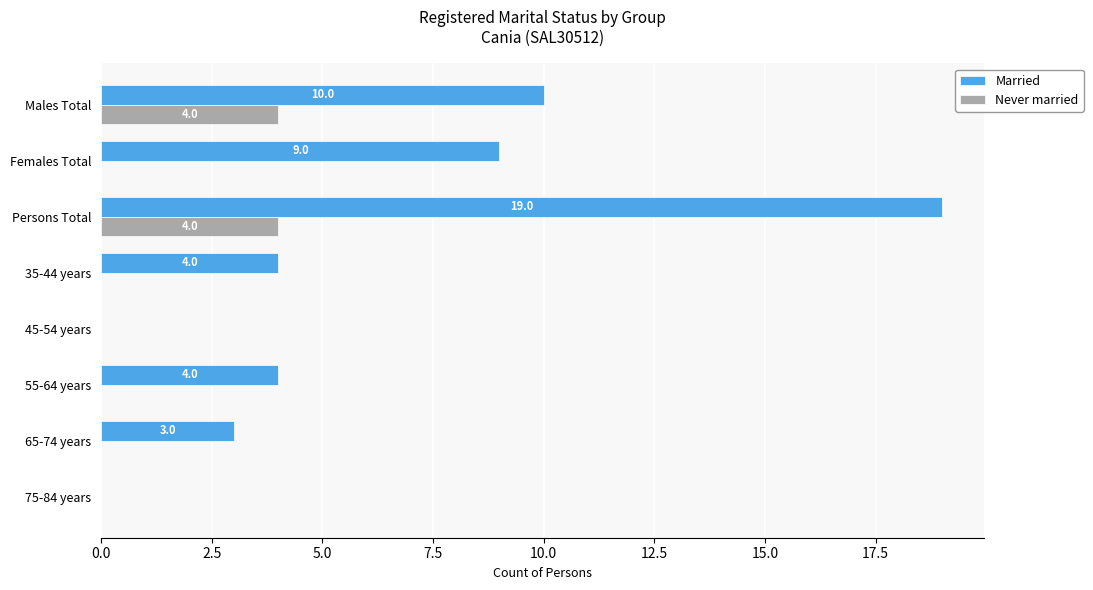

The value of Never married at 65-74 years is -1. True or false?

False